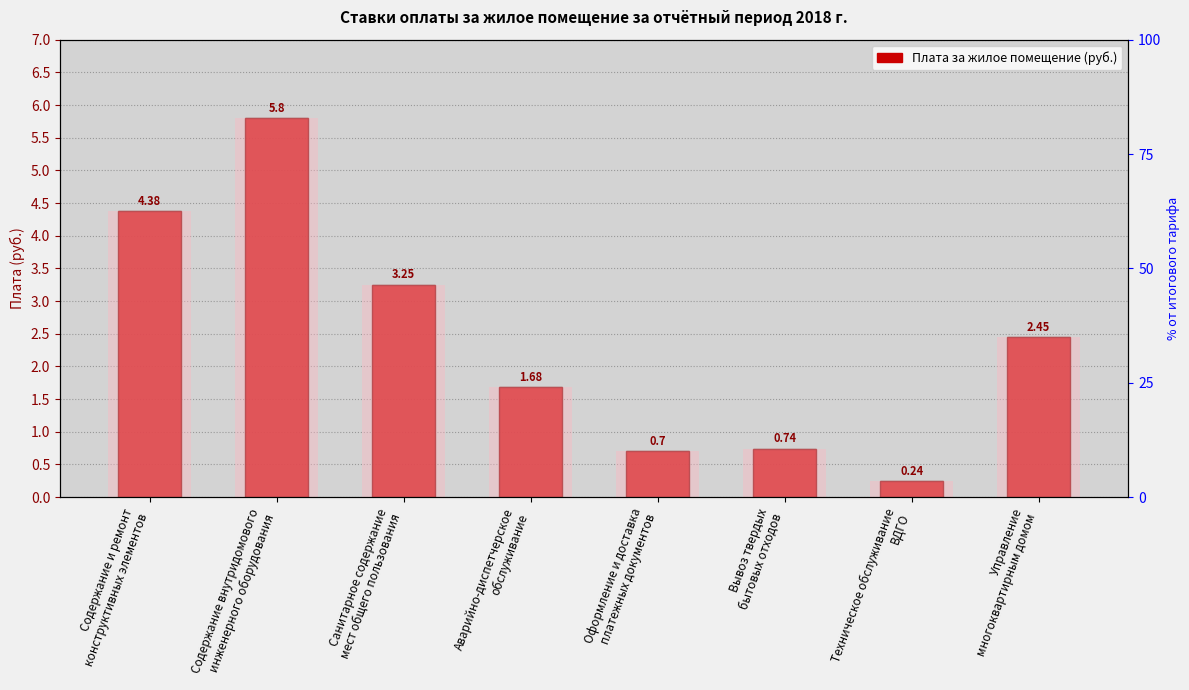

What is the difference between the second highest and second lowest values?

3.7